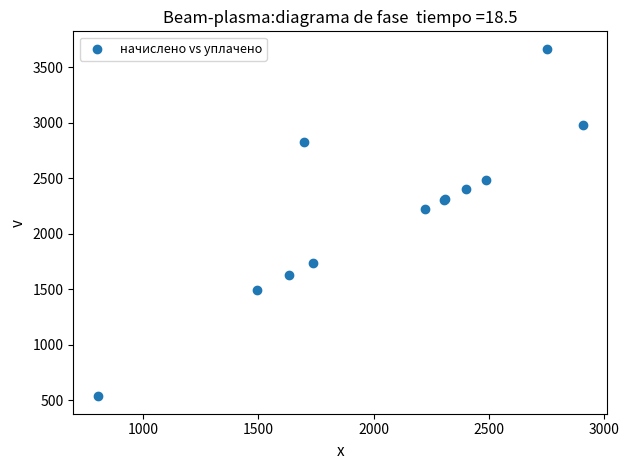

What Y value in the scatter plot is closest to 2100?

2221.6